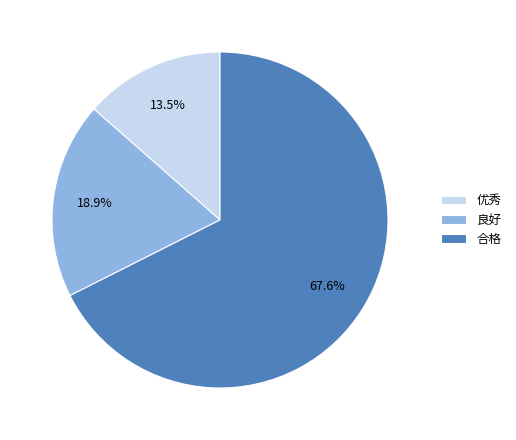

Between 优秀 and 良好, which is larger?

良好